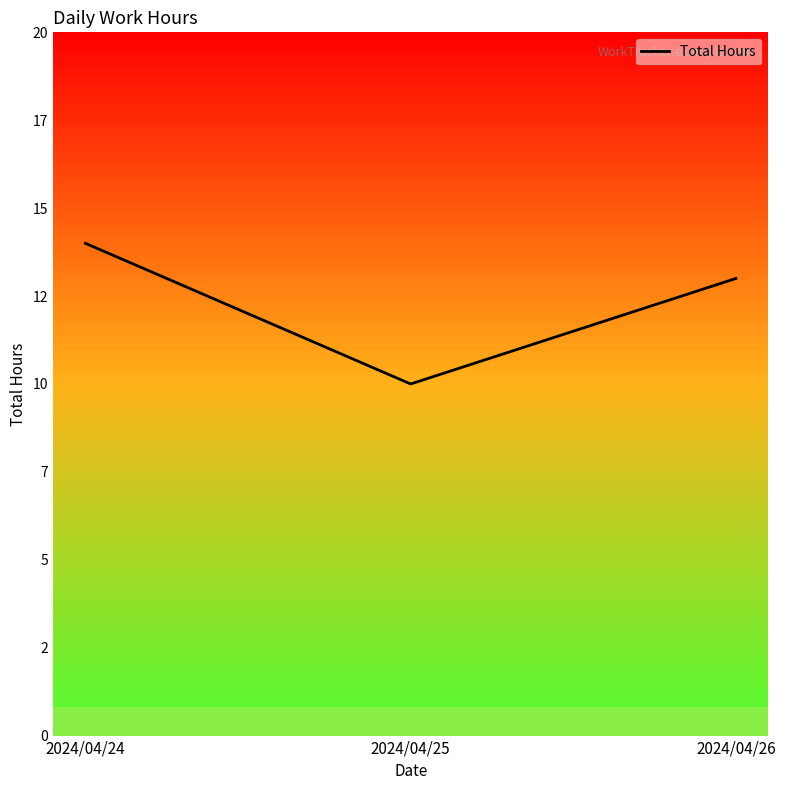

Between 2024/04/26 and 2024/04/24, which is larger?

2024/04/24